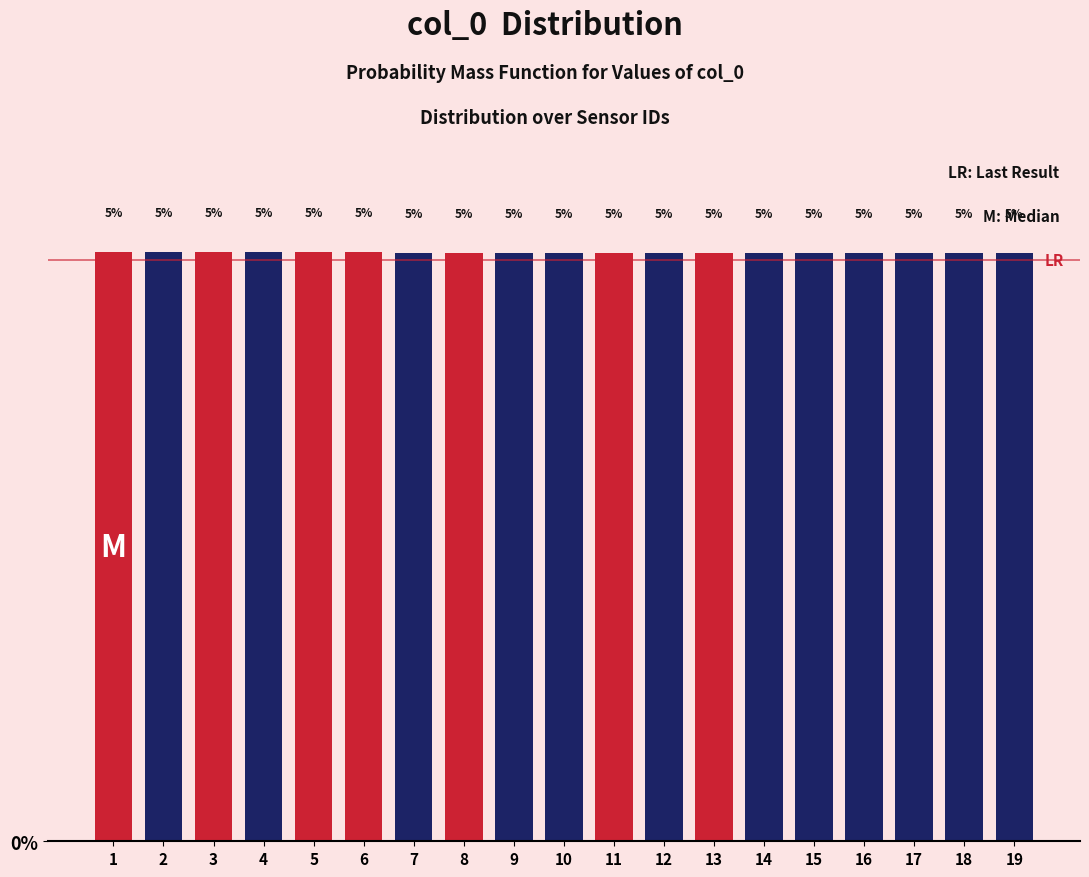

How many bars are there in total?

19